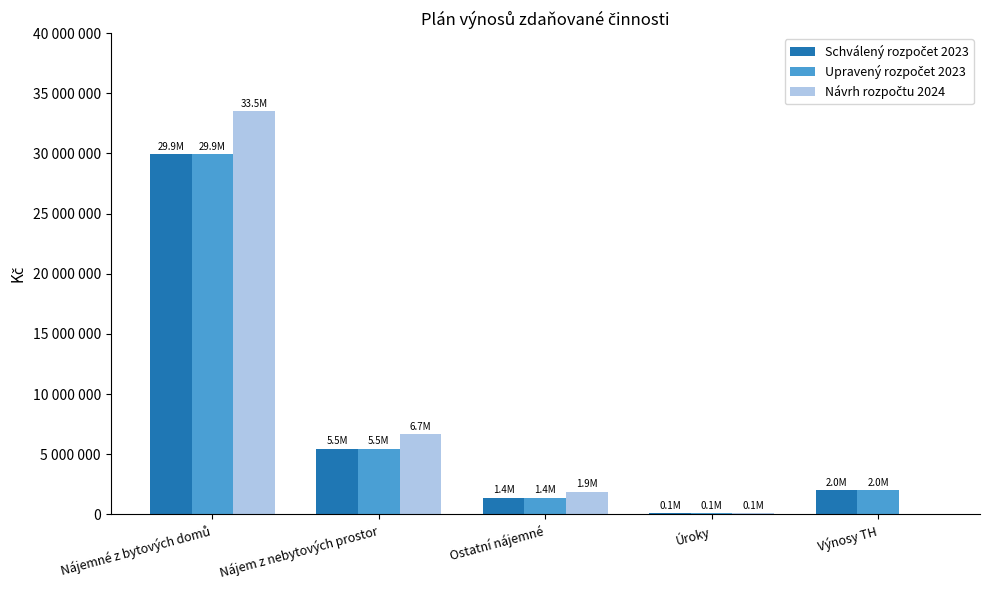

Which series has the largest range (max minus min)?

Návrh rozpočtu 2024